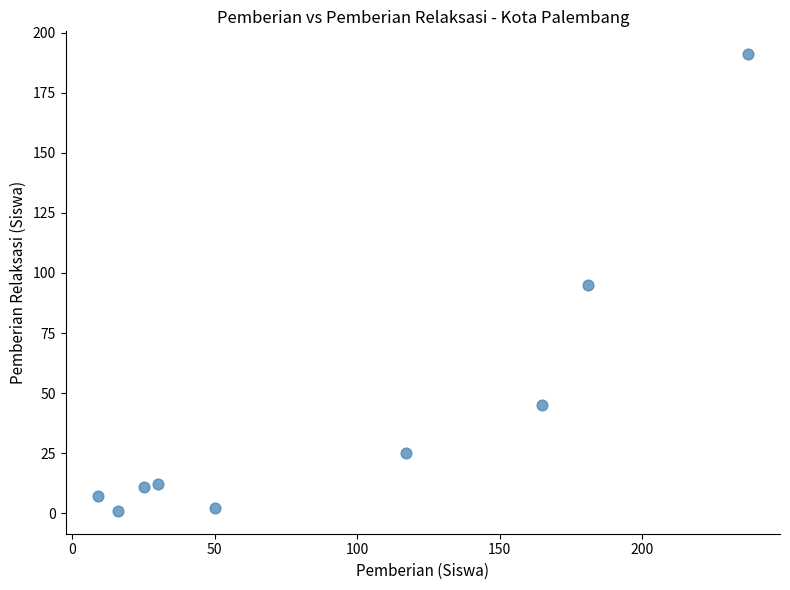

What is the range of X values (max minus min)?

228